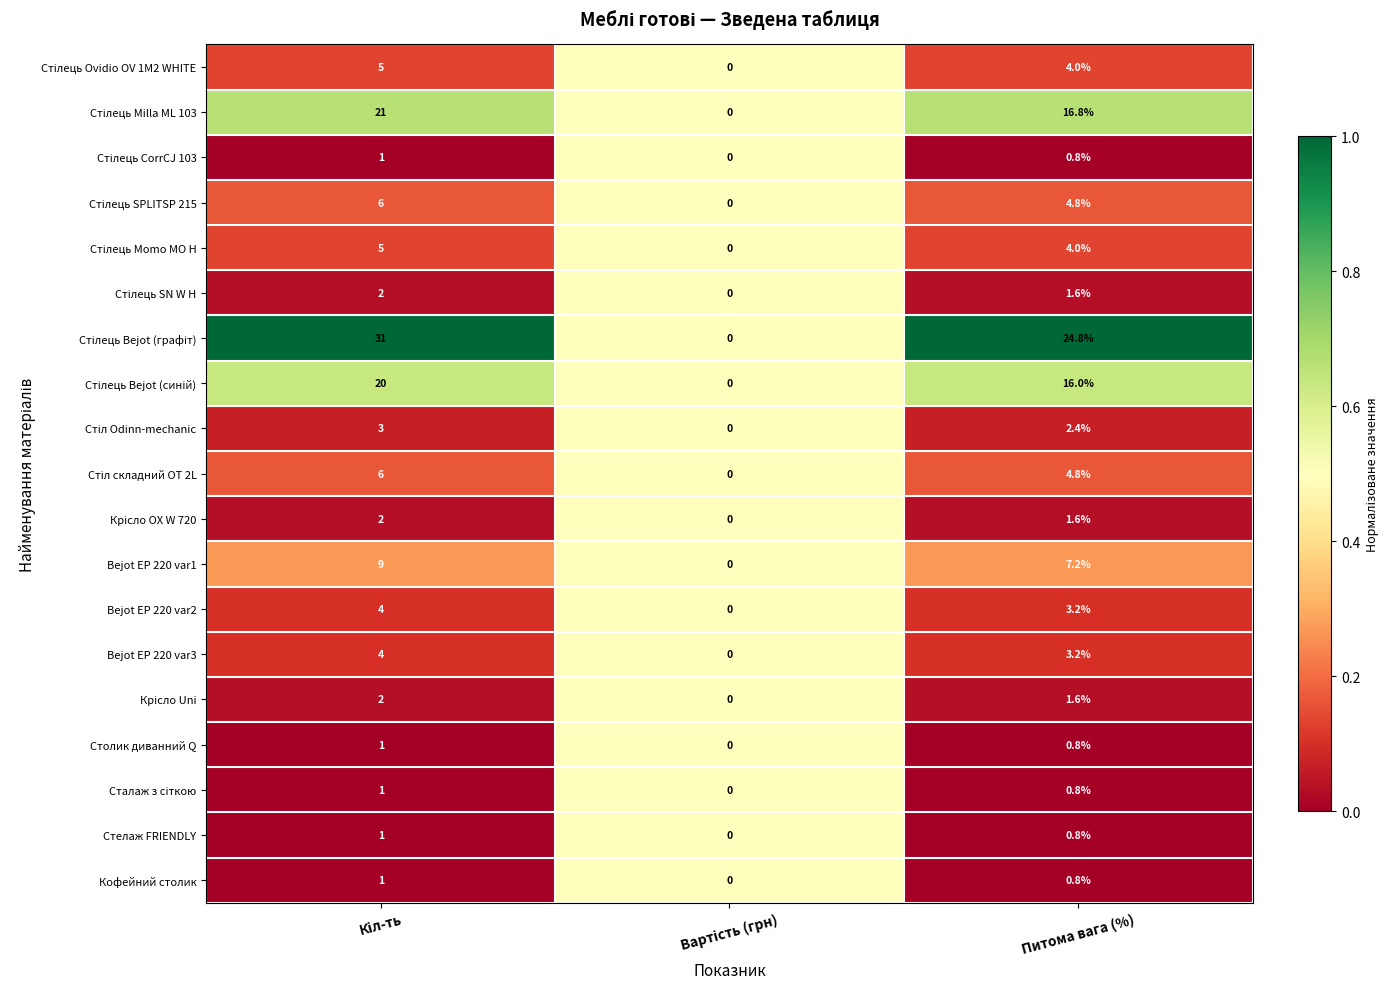

What is the maximum value shown in the chart?

31.0